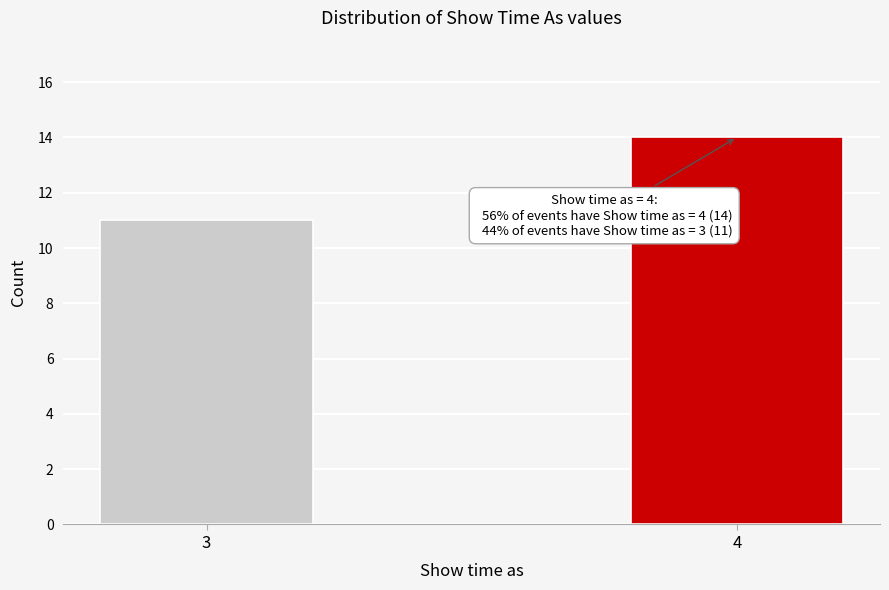

Reading left to right, extract all data points from this chart.

3=11	4=14